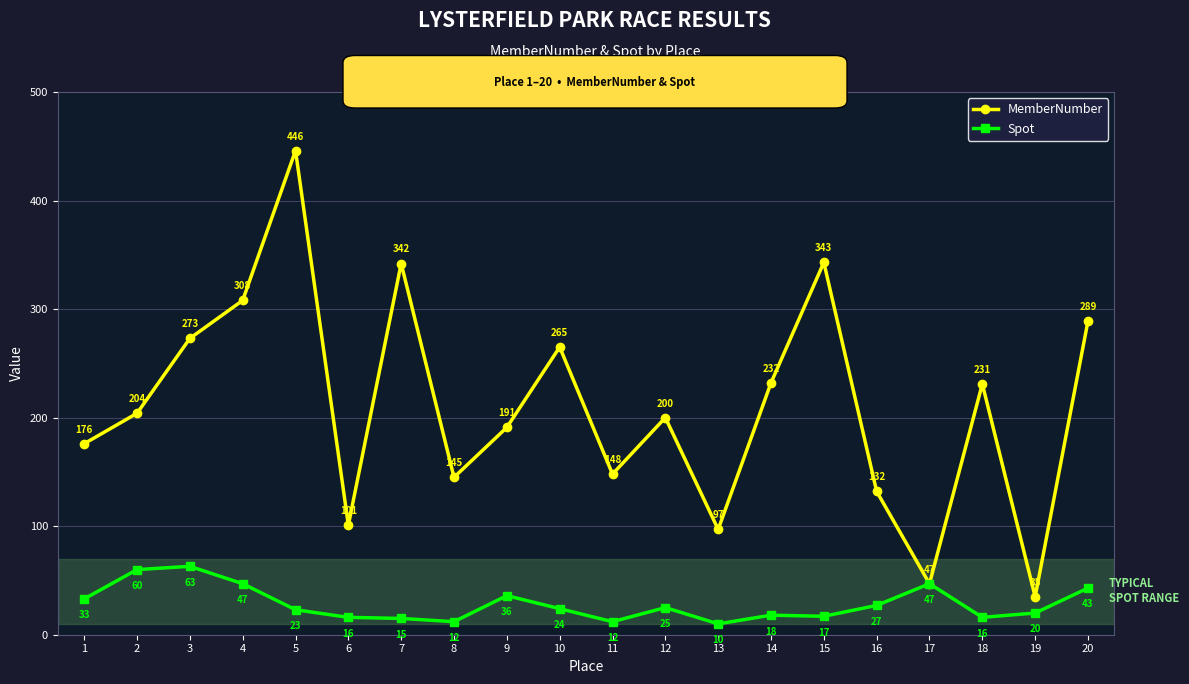

Reading right to left, extract all data points from this chart.

MemberNumber: 20=289	19=35	18=231	17=47	16=132	15=343	14=232	13=97	12=200	11=148	10=265	9=191	8=145	7=342	6=101	5=446	4=308	3=273	2=204	1=176
Spot: 20=43	19=20	18=16	17=47	16=27	15=17	14=18	13=10	12=25	11=12	10=24	9=36	8=12	7=15	6=16	5=23	4=47	3=63	2=60	1=33